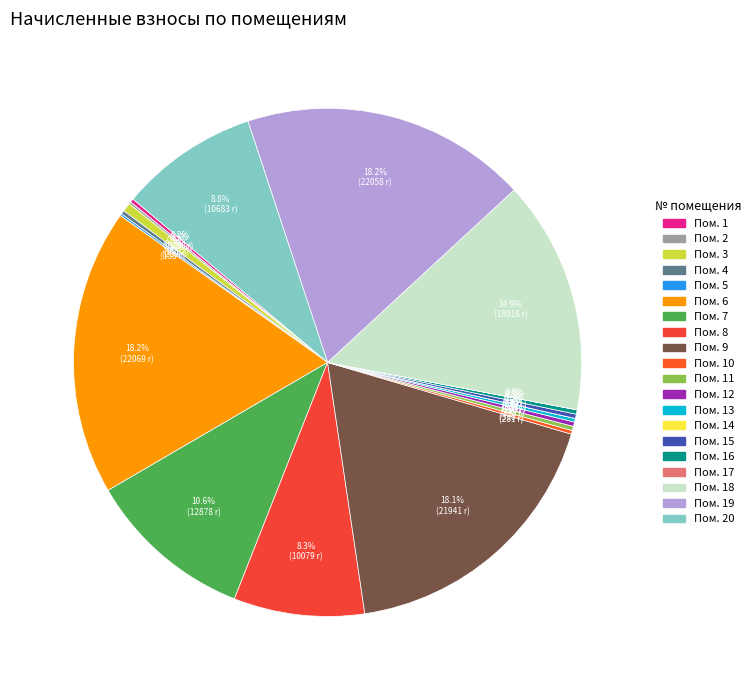

What percentage is the 18 slice, to the nearest percent?

15%